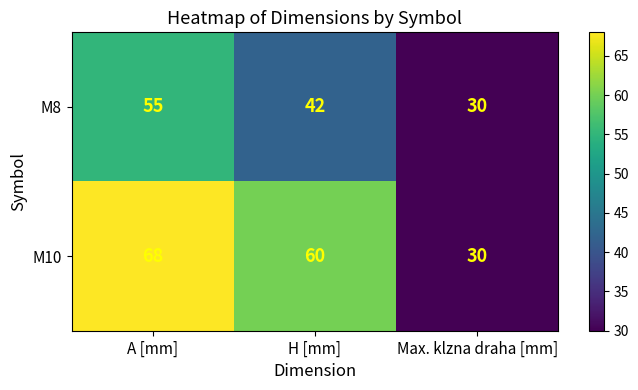

At which category is the sum across all series the highest?

A [mm]